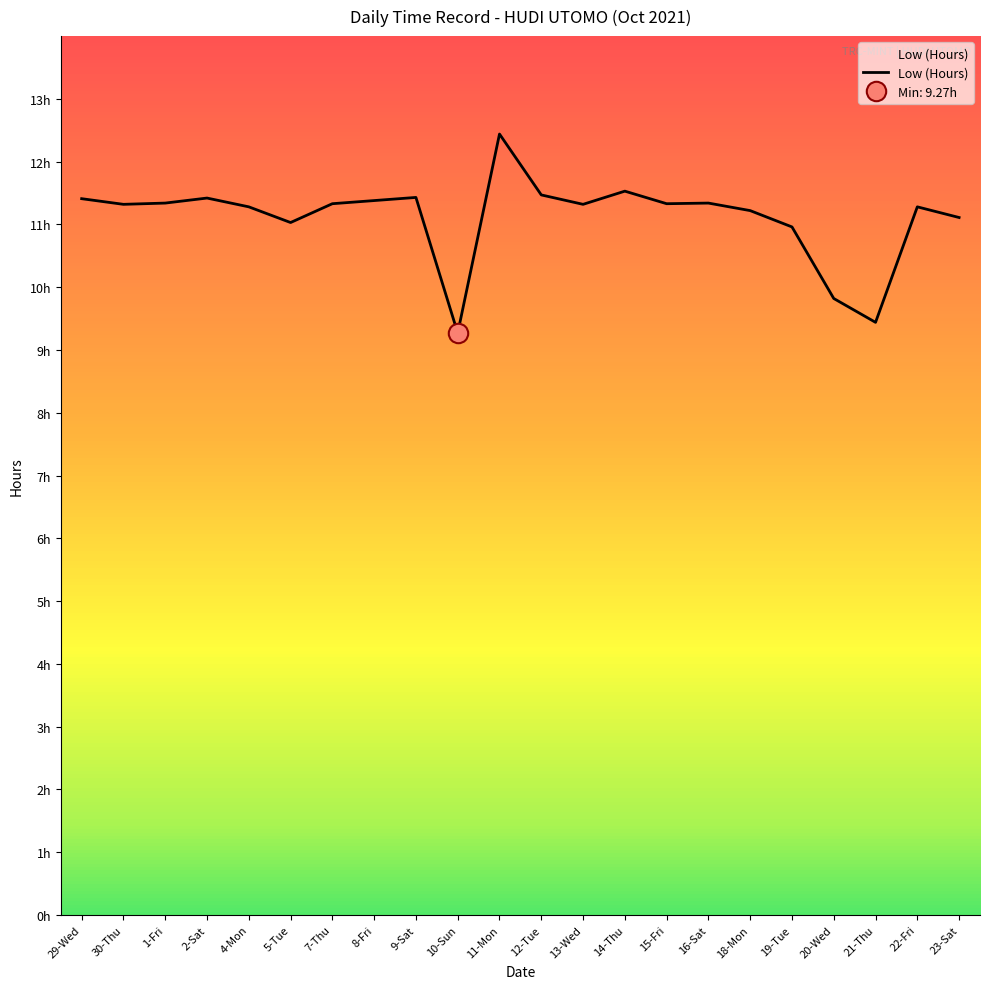

Which category has the highest value across all series?

11-Mon